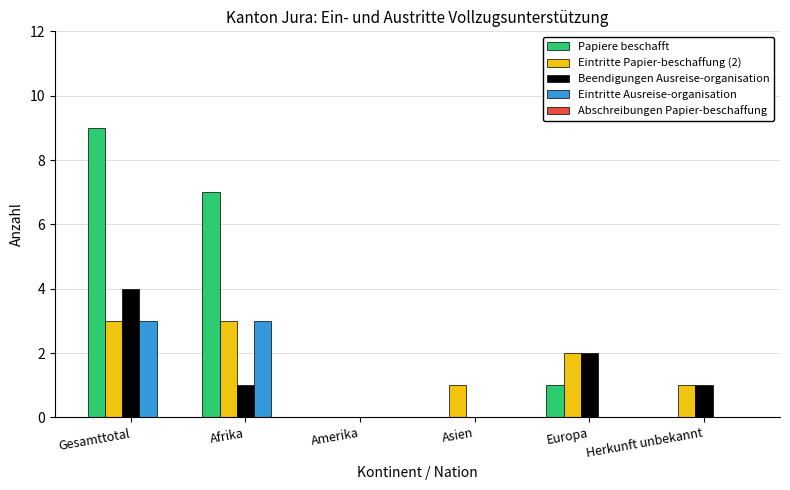

What is the greatest value displayed?

9